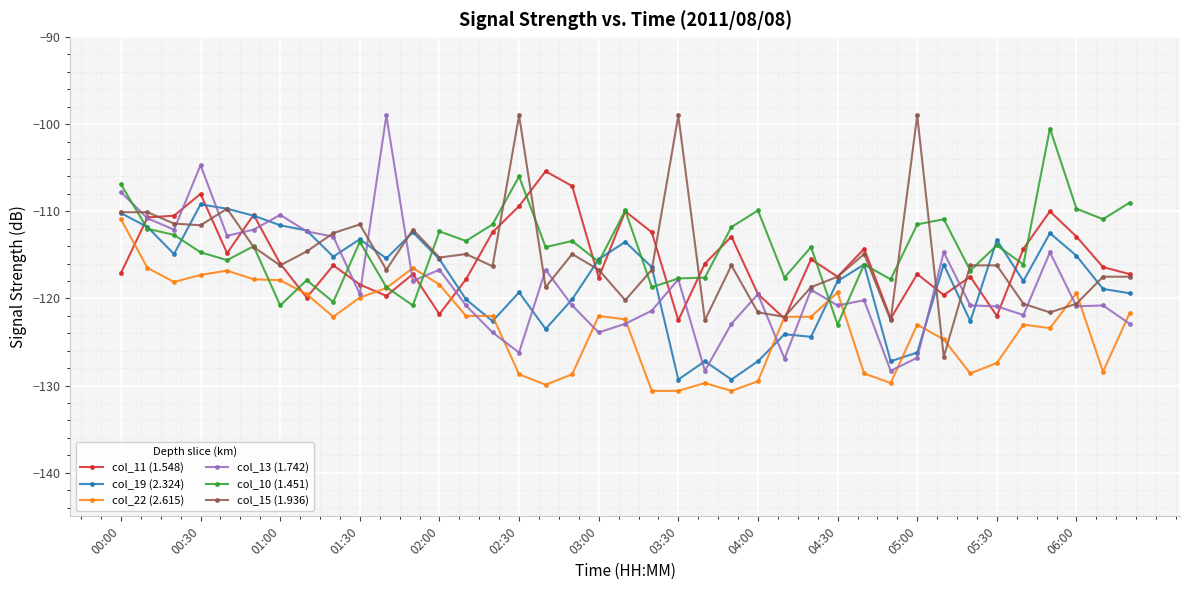

What is the value of the col_11 (1.548) point at the 32nd from the left?

-119.6